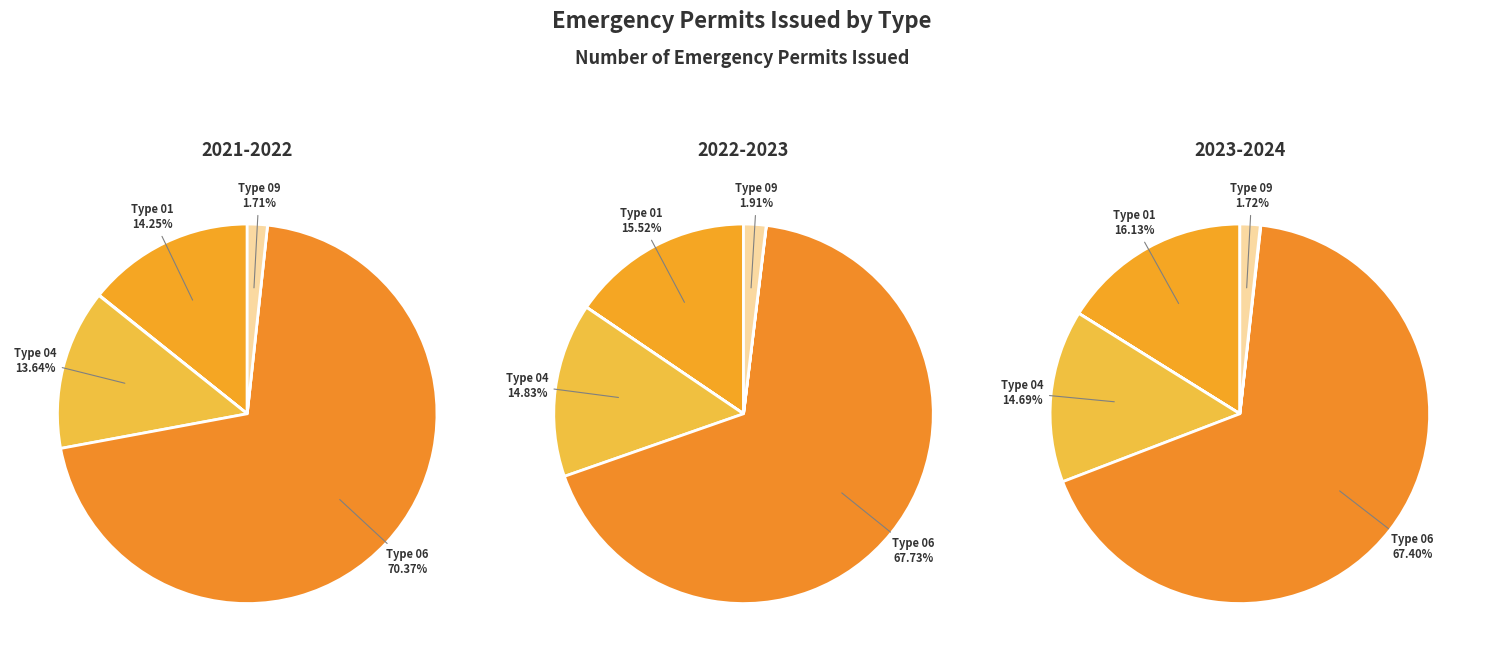

What is the largest slice in the pie chart?

Type 06